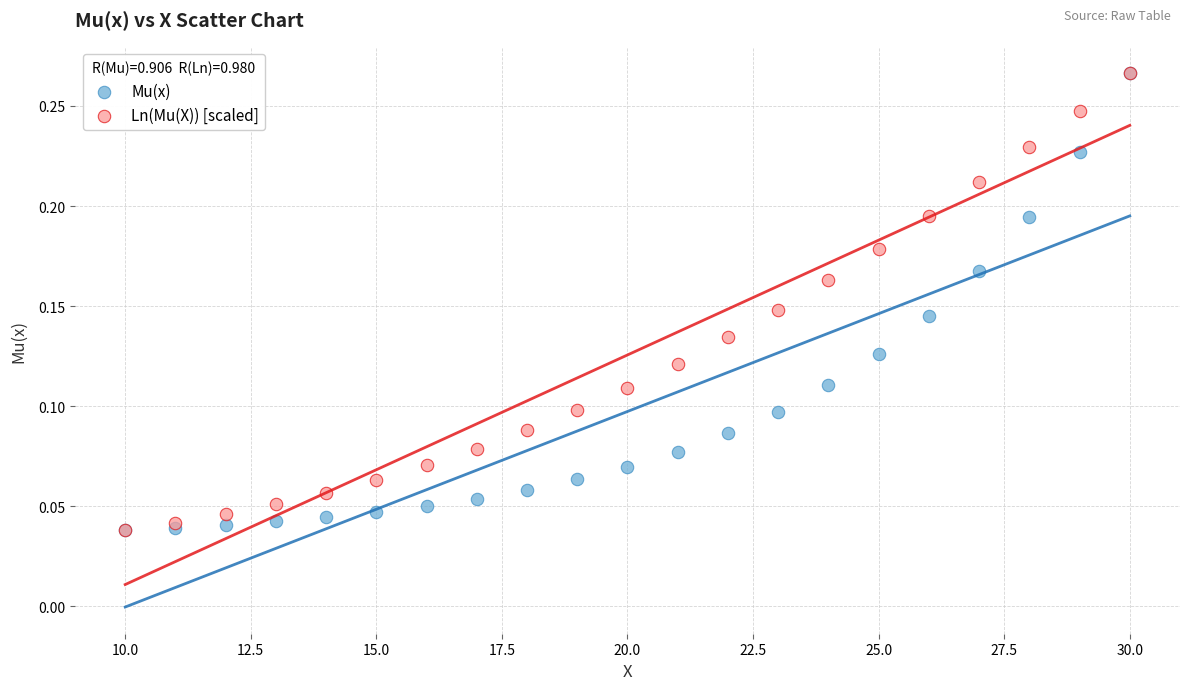

What are all the series names shown in the legend?

Mu(x), Ln(Mu(X)) [scaled]